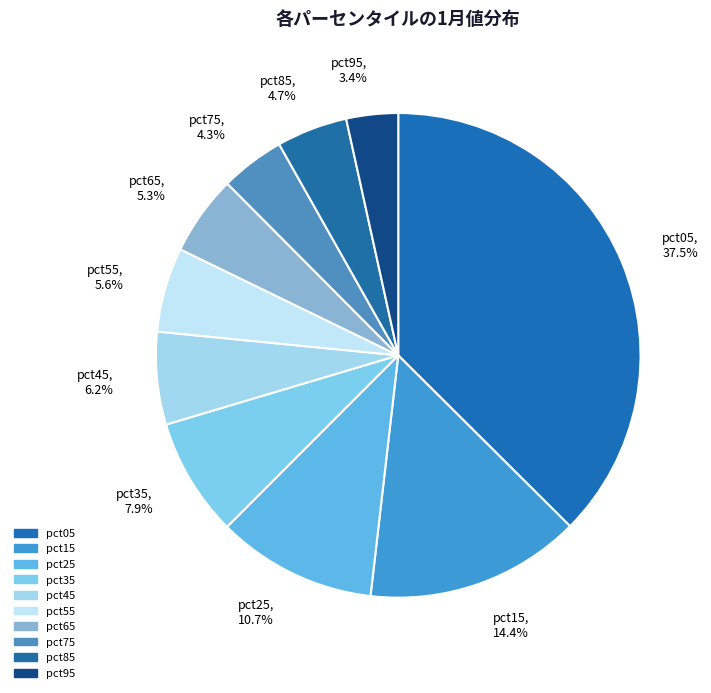

What is the largest slice in the pie chart?

pct05